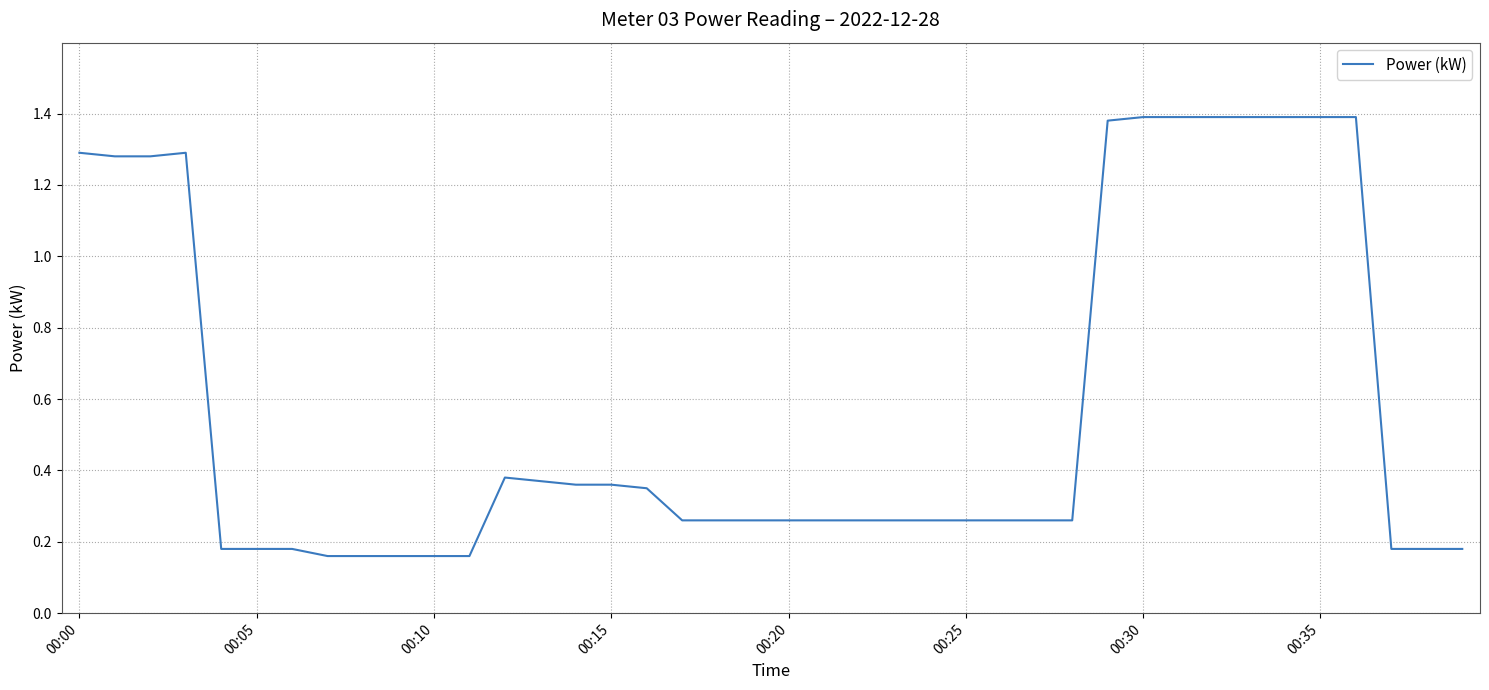

Reading left to right, what are all the values shown in this chart?

1.3	1.3	1.3	1.3	0.2	0.2	0.2	0.2	0.2	0.2	0.2	0.2	0.4	0.4	0.4	0.4	0.3	0.3	0.3	0.3	0.3	0.3	0.3	0.3	0.3	0.3	0.3	0.3	0.3	1.4	1.4	1.4	1.4	1.4	1.4	1.4	1.4	0.2	0.2	0.2